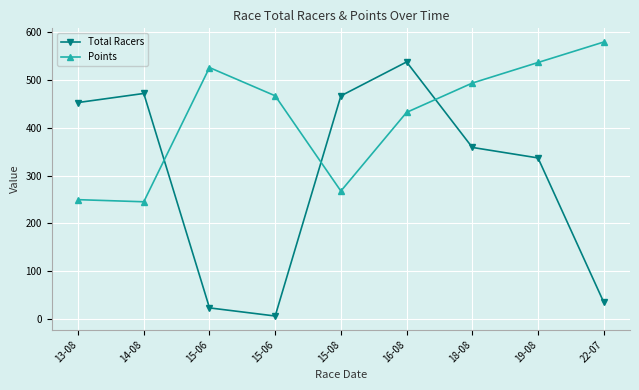

Reading left to right, list all the values displayed in this chart.

Total Racers: 13-08=453.0	14-08=472.0	15-06=23.0	15-06=6.0	15-08=467.0	16-08=538.0	18-08=359.0	19-08=337.0	22-07=35.0
Points: 13-08=249.6	14-08=245.2	15-06=526.2	15-06=467.1	15-08=267.6	16-08=432.4	18-08=493.8	19-08=536.8	22-07=579.7